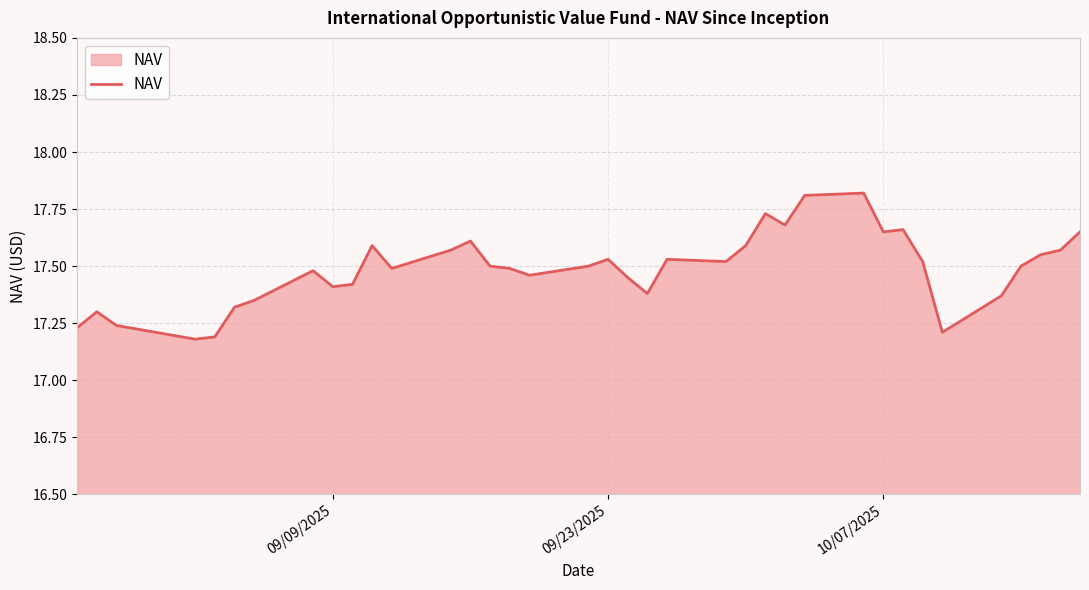

What is the difference between the maximum and minimum values?

0.6